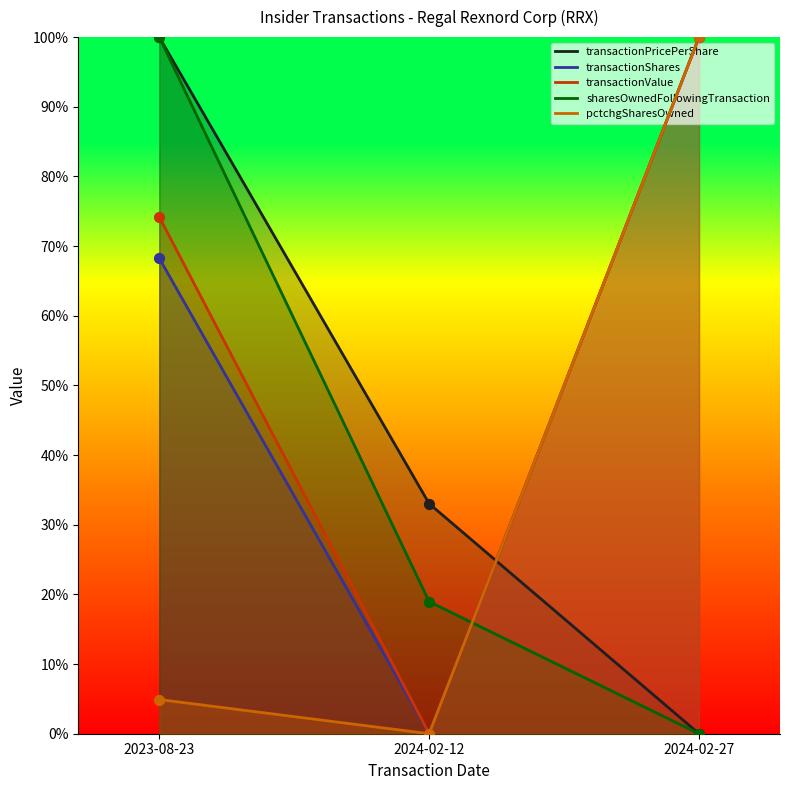

Which series has the largest total across all categories?

transactionValue